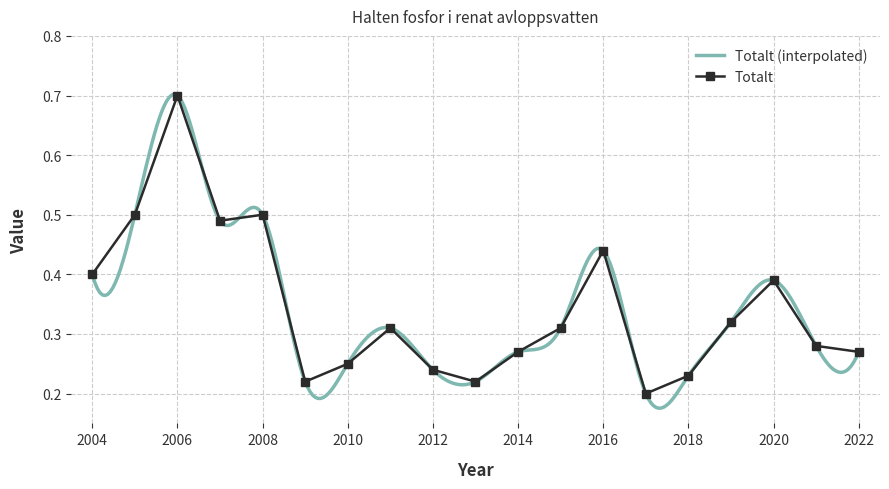

What is the average value?

0.3